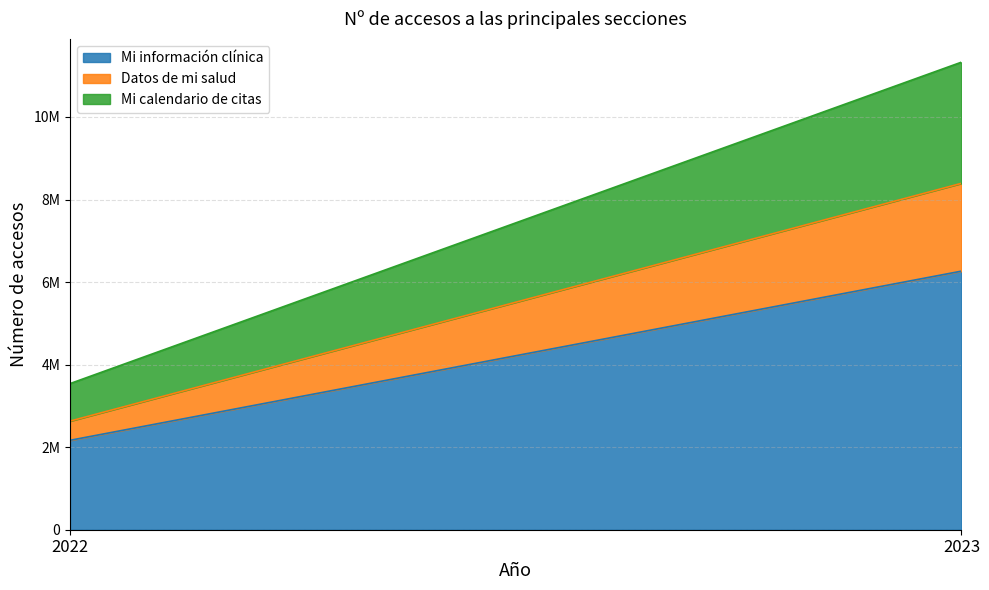

Which series changed the most between 2022 and 2023?

Mi información clínica